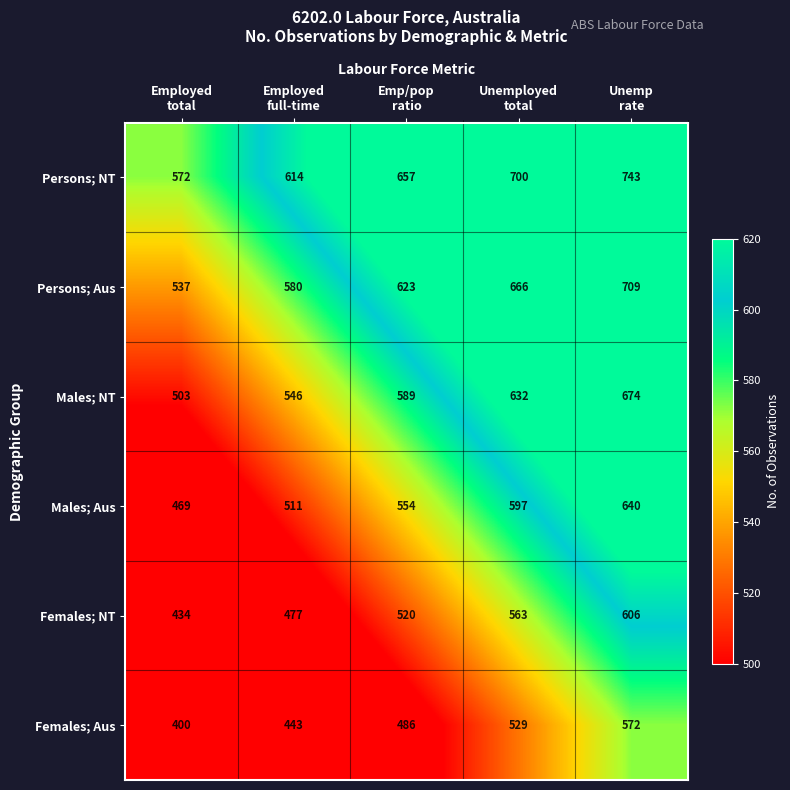

How many categories are shown in the chart?

5